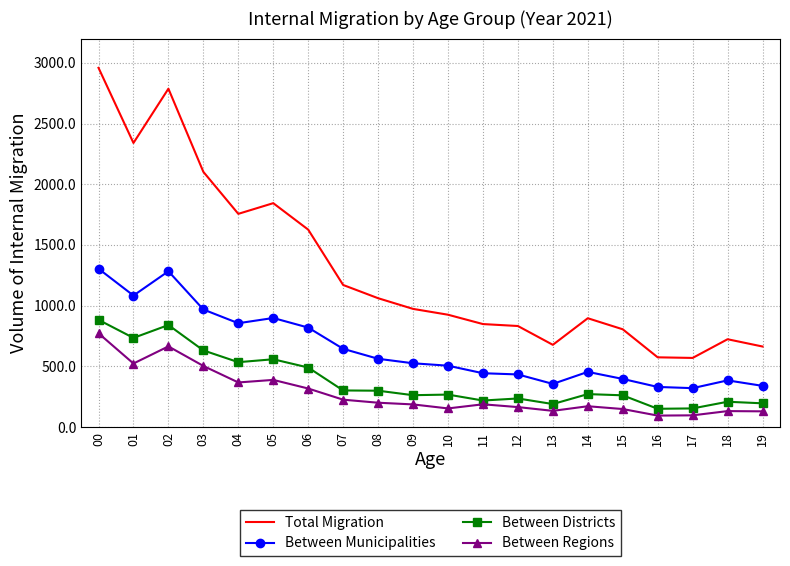

The Between Districts series shows 408 at 00. True or false?

False